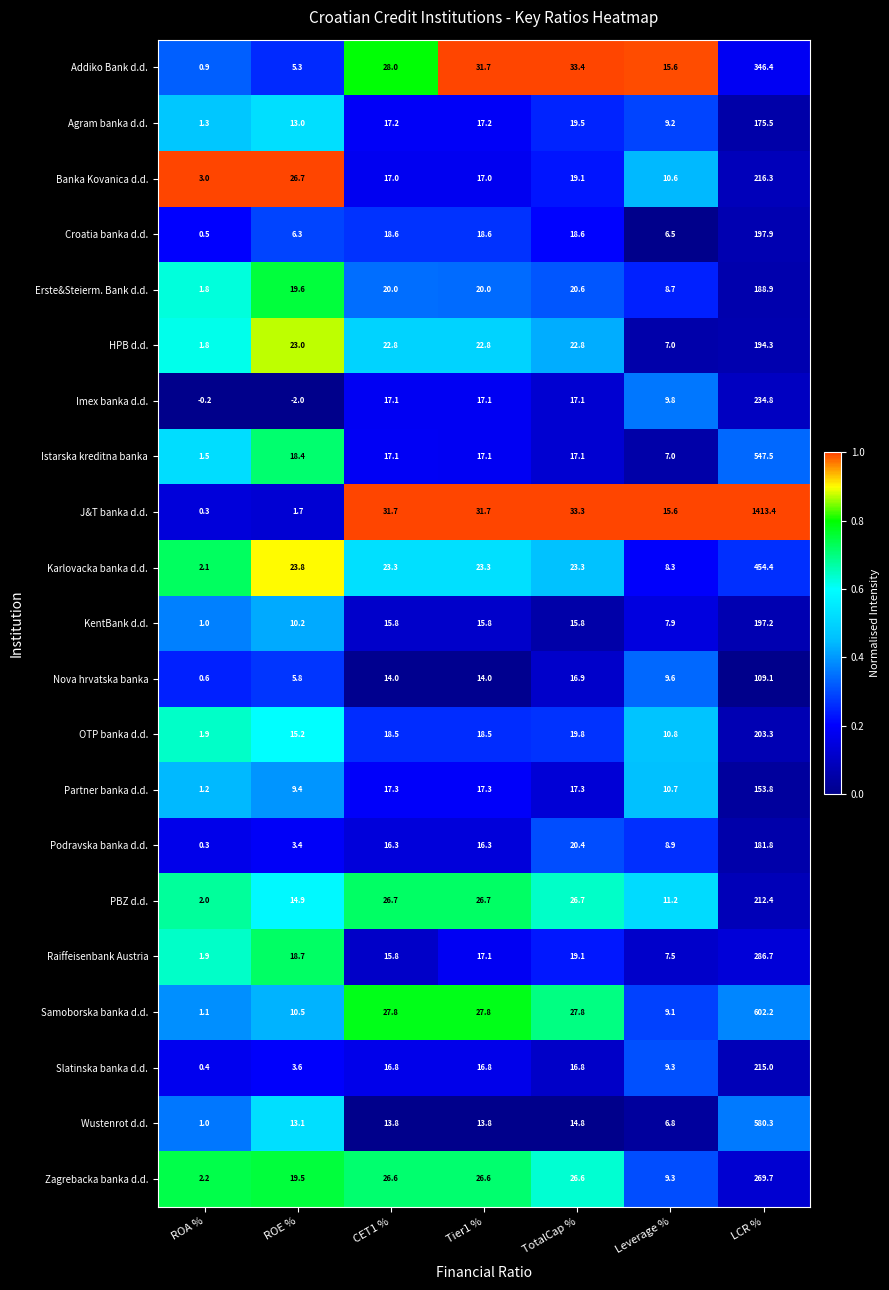

What is the sum of all Raiffeisenbank Austria values?

366.8